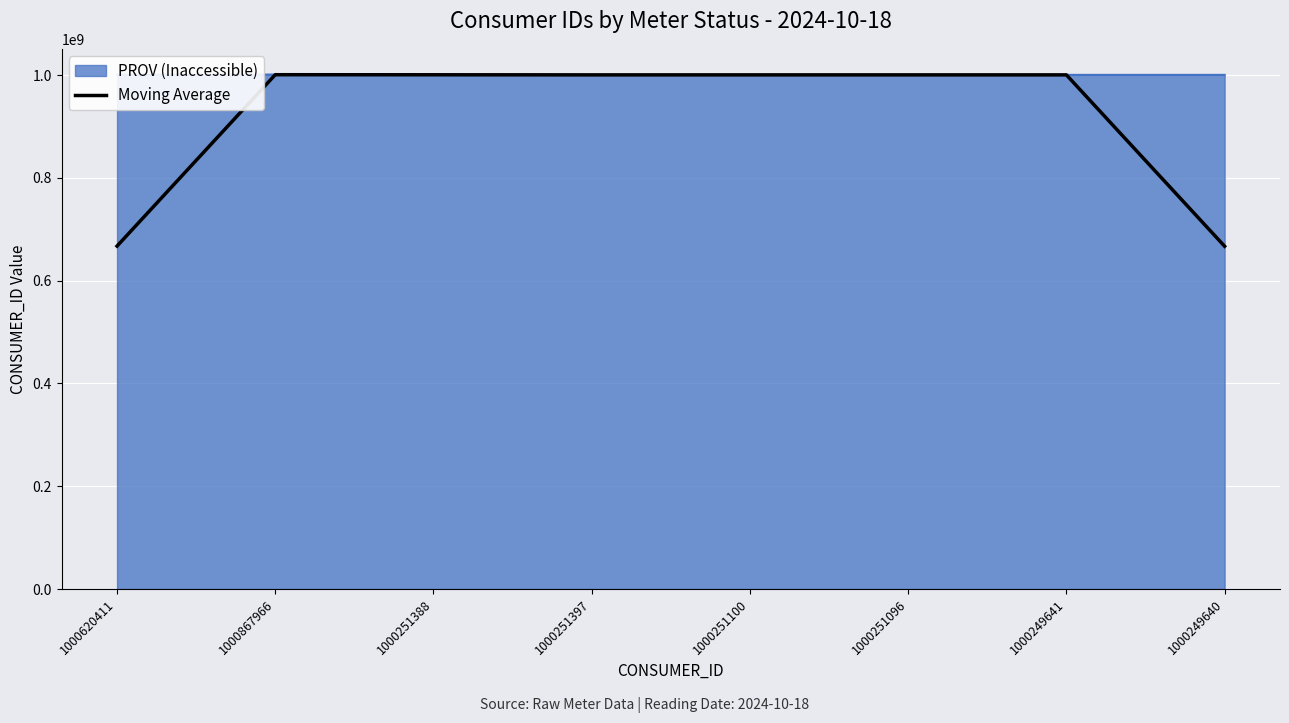

Which series has the largest total across all categories?

PROV (Inaccessible)